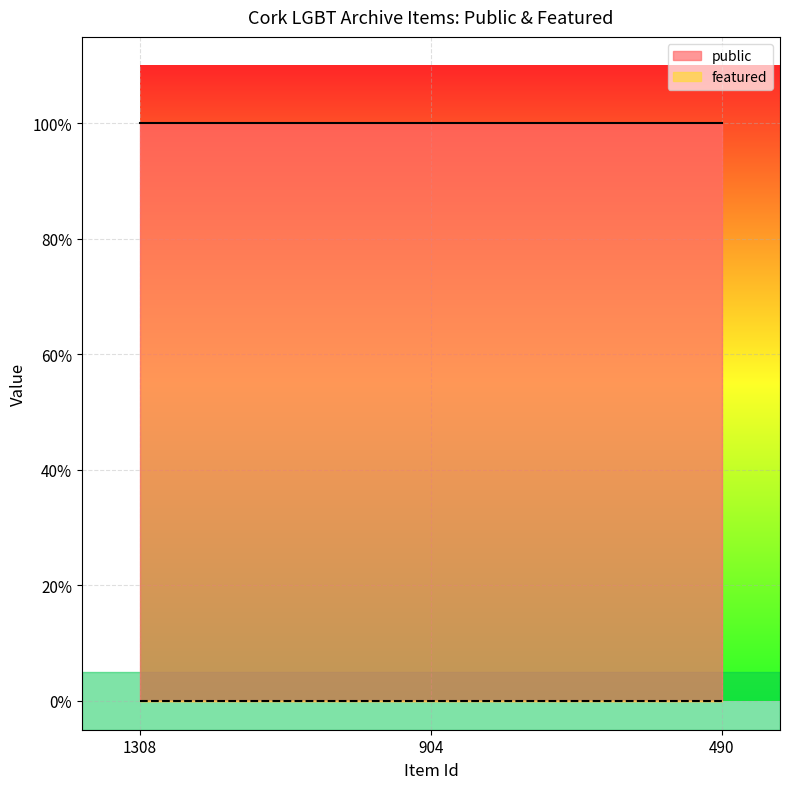

Reading left to right, what are all the values shown in this chart?

public: 1	1	1
featured: 0	0	0